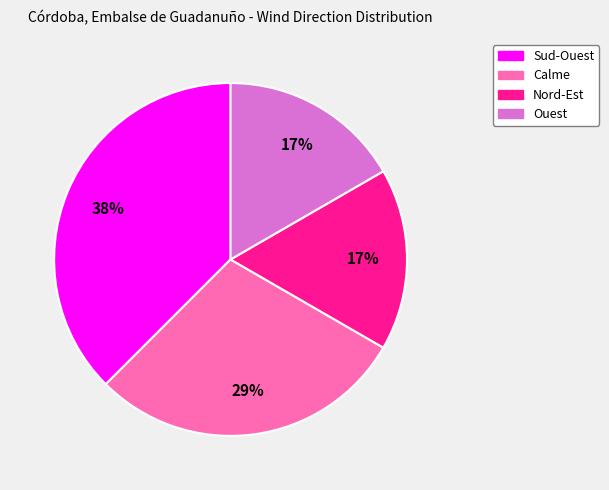

Combined, do Sud-Ouest and Ouest account for over 50%?

Yes